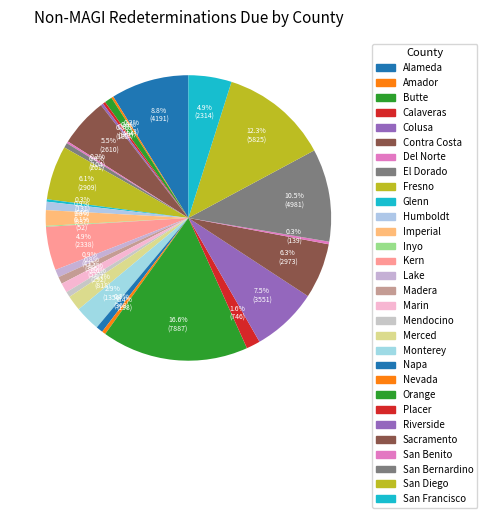

Is it true that Napa is 6% of the pie?

False